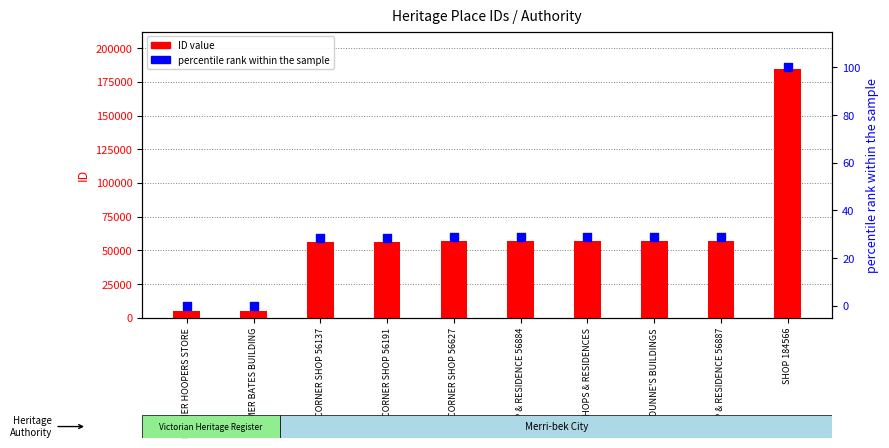

Which series contains the highest Y value?

ID value